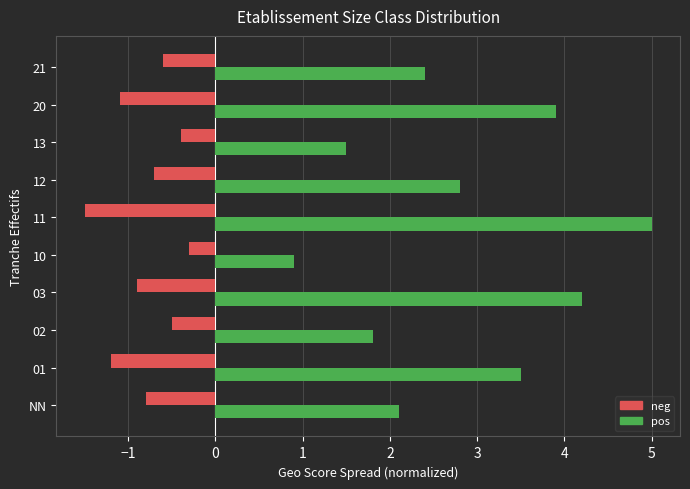

List the labels in order of pos value, smallest first.

10, 13, 02, NN, 21, 12, 01, 20, 03, 11